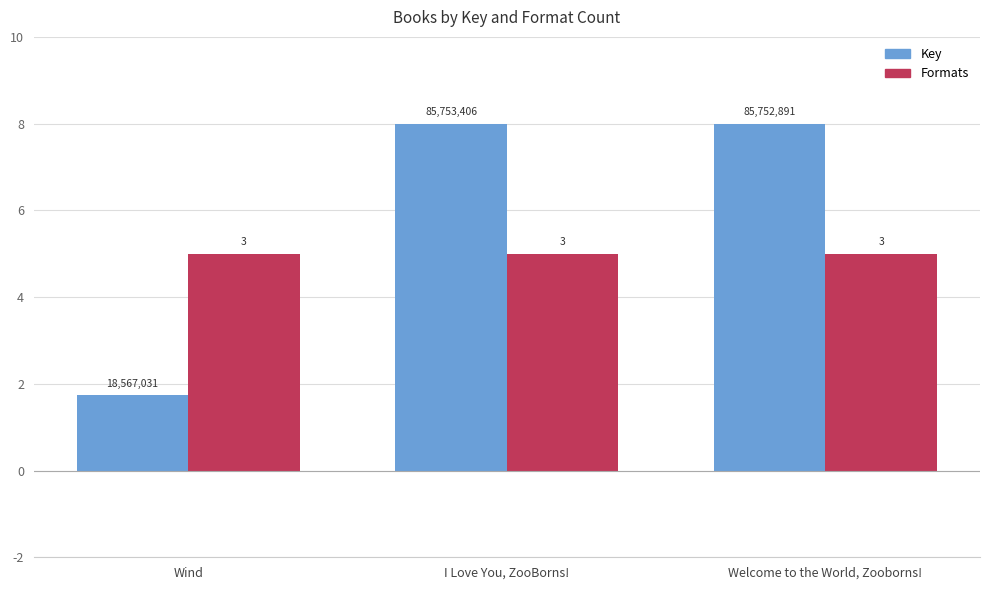

The Key series shows 4.3 at Welcome to the World, Zooborns!. True or false?

False